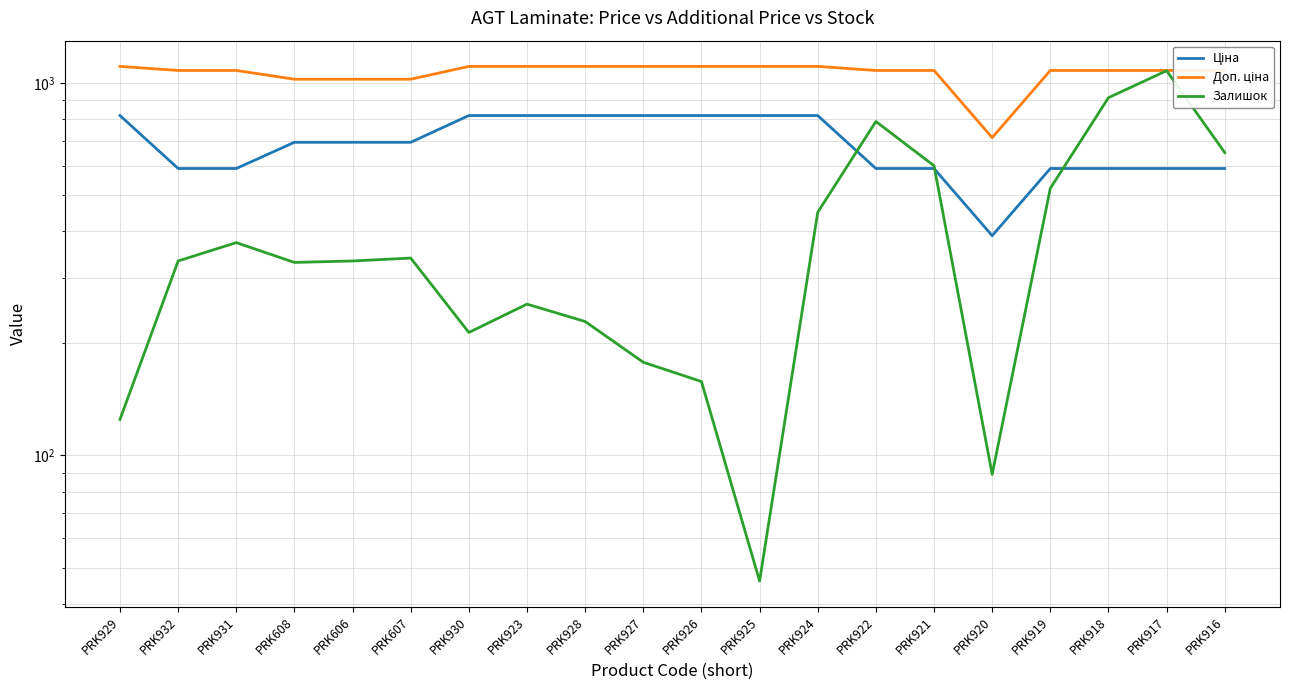

Where is Ціна nearest to the value 603?

PRK932